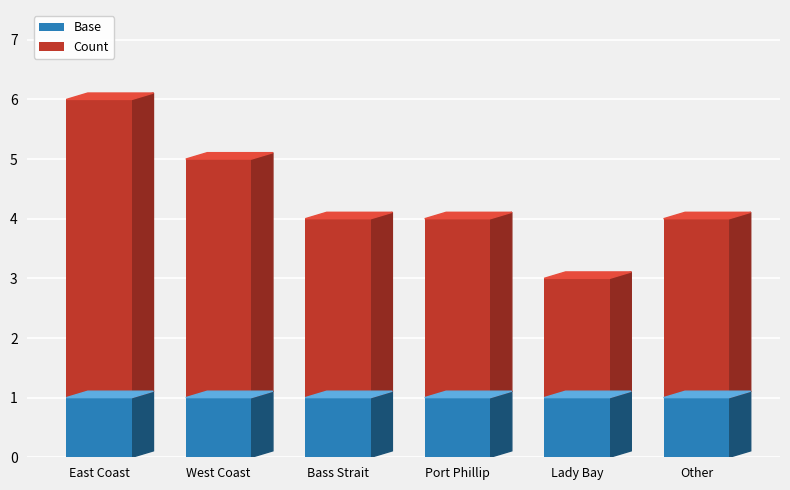

True or false: Count has a value of 3 at Other.

True